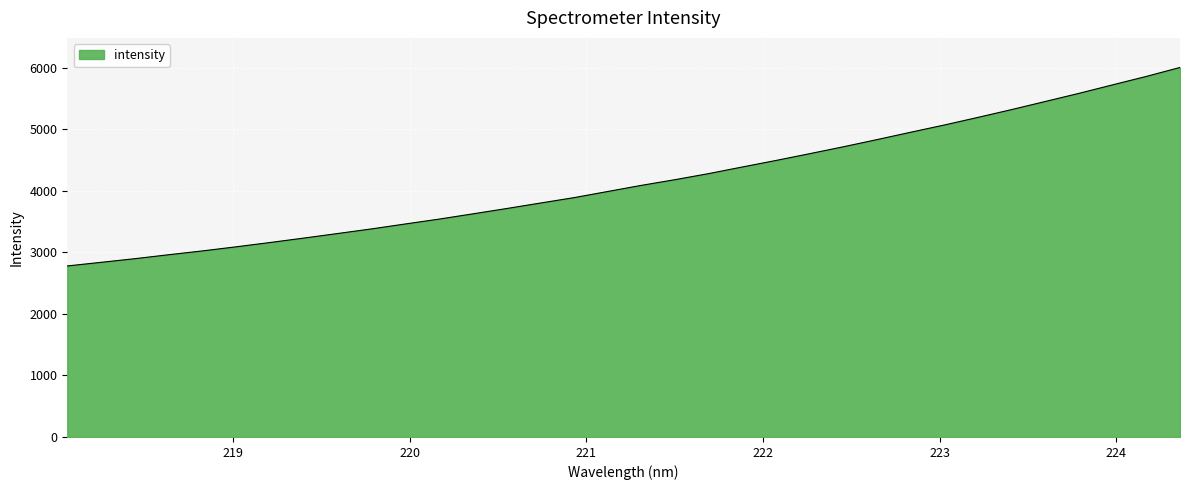

What is the greatest value displayed?

6008.8